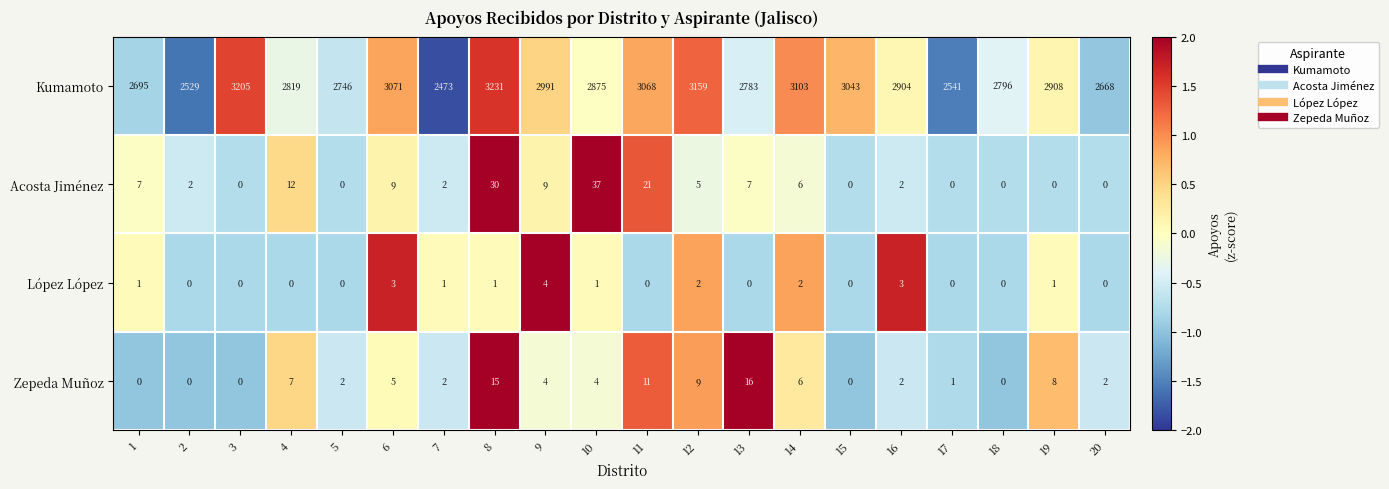

What is the difference between the highest and lowest values at 15?

3043